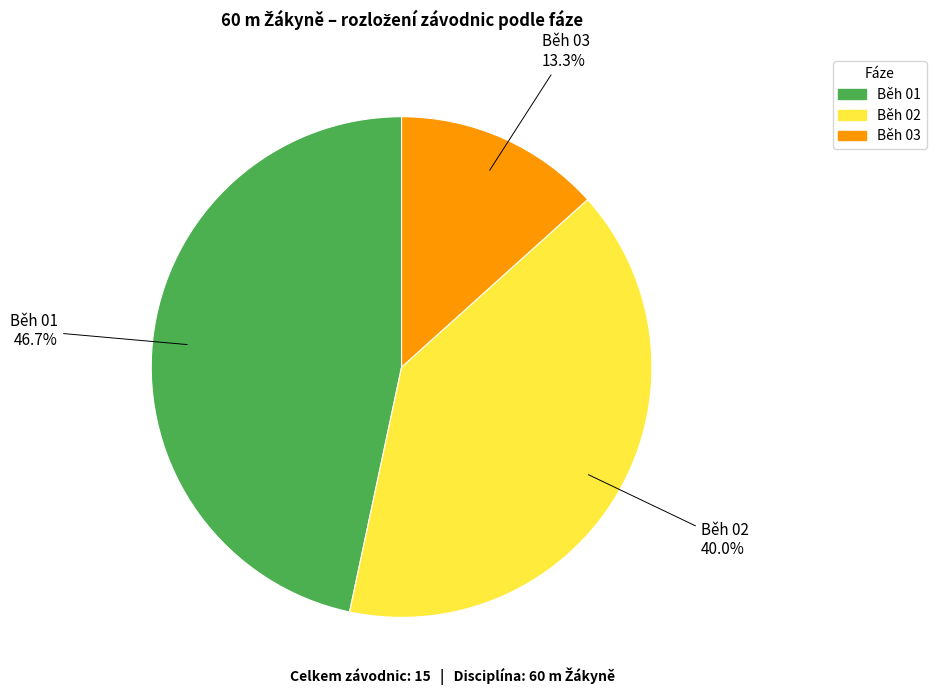

What is the ratio of the value at Běh 01 to the value at Běh 03?

3.5